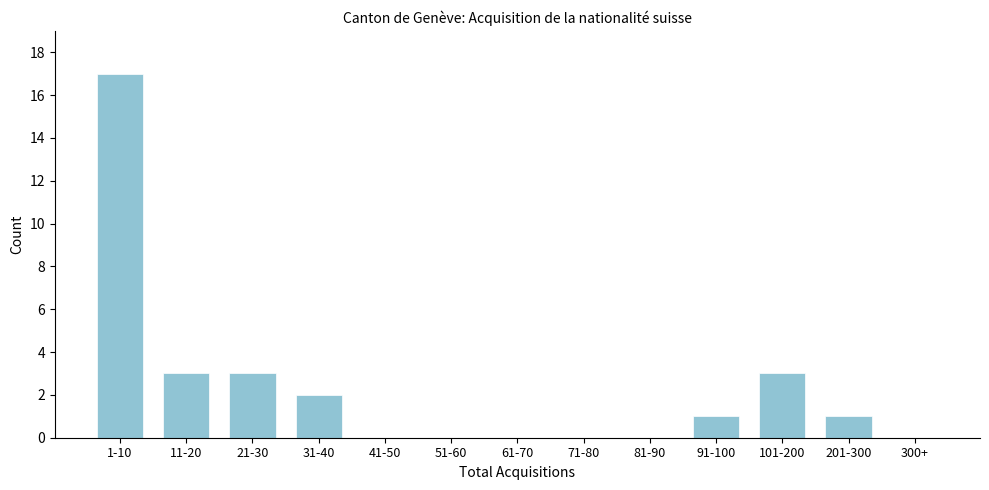

What is the sum of the values at 11-20 and 81-90?

3